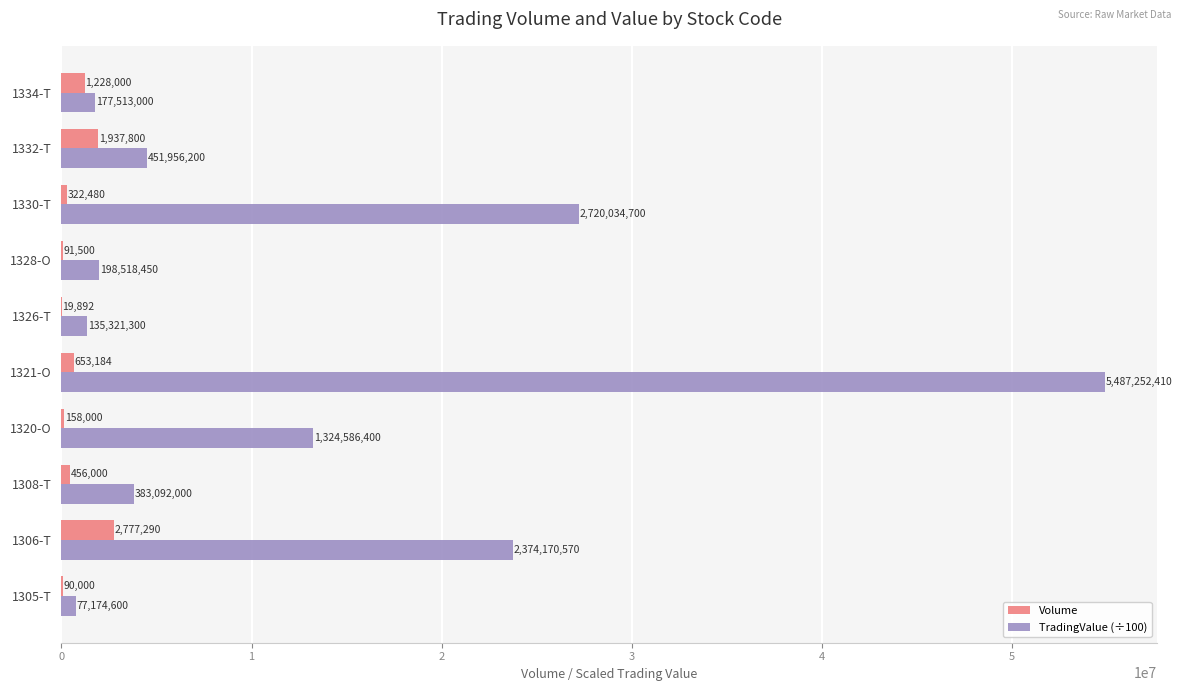

What is the maximum value for TradingValue (÷100)?

54872524.1